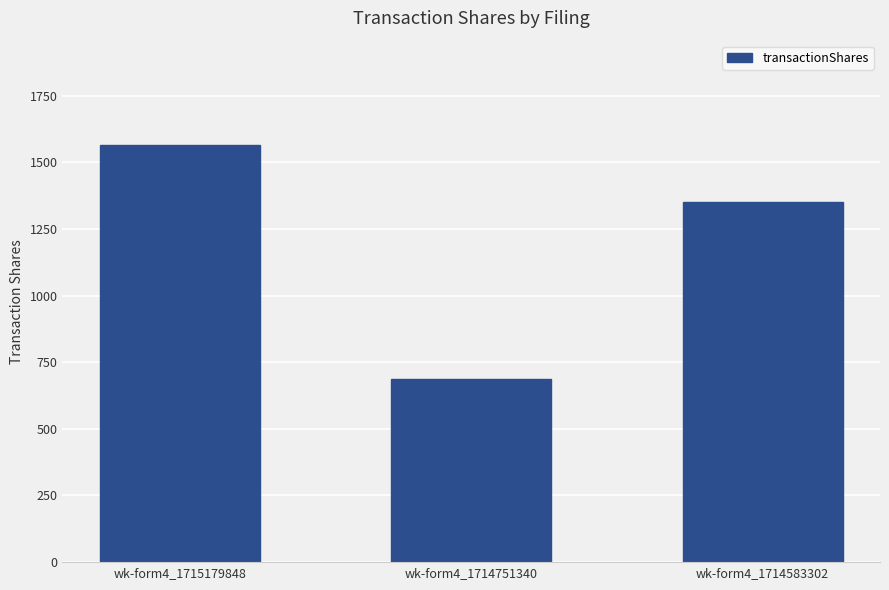

Approximately how many times larger is the value at wk-form4_1715179848 compared to wk-form4_1714583302?

1.2